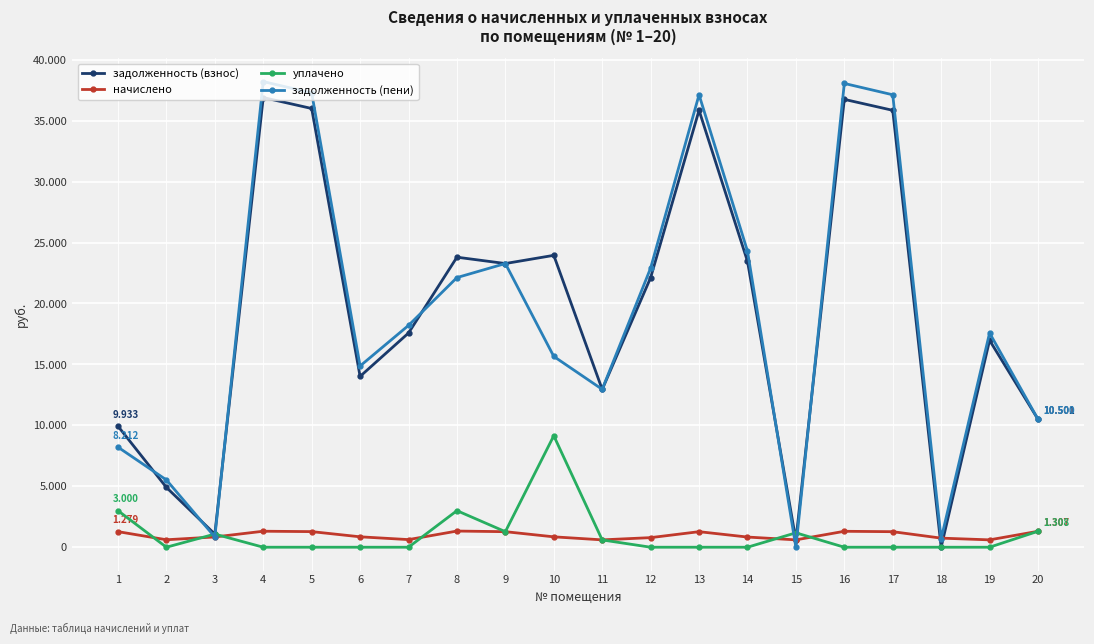

Does the chart have visible grid lines?

Yes